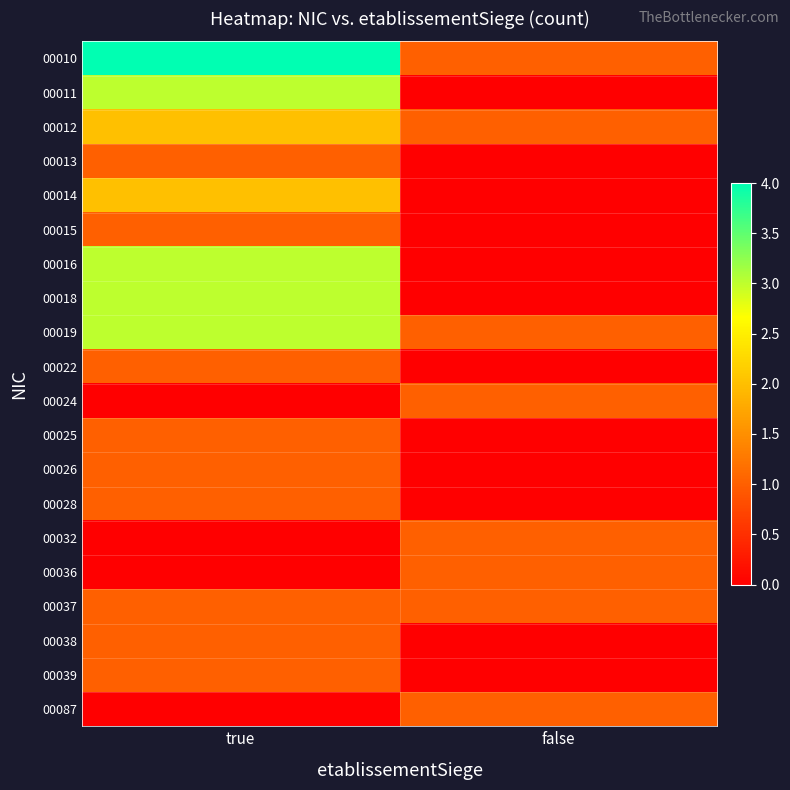

How many distinct data groups are displayed?

20